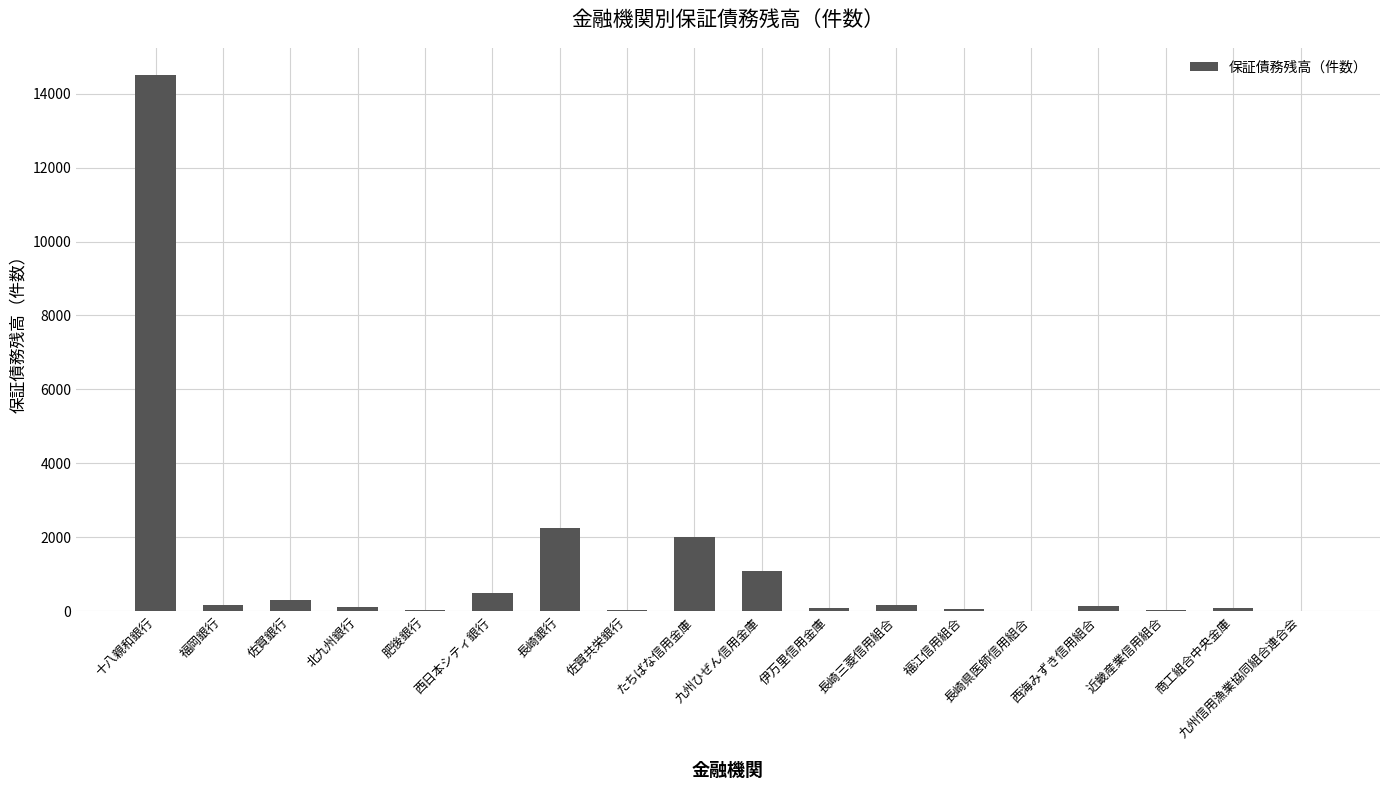

What is the sum of all values?

21588